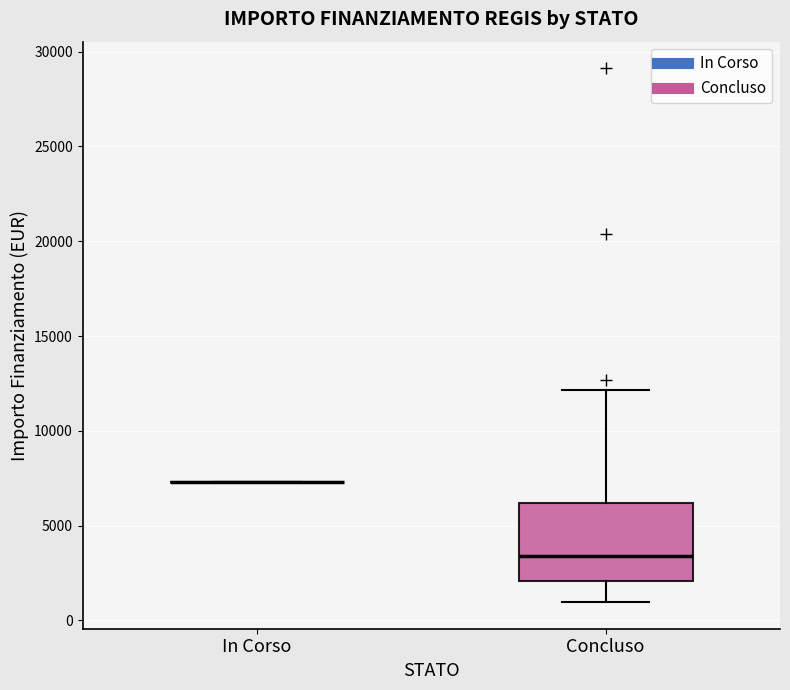

Which box is the tallest, from its lower edge to its upper edge?

Concluso